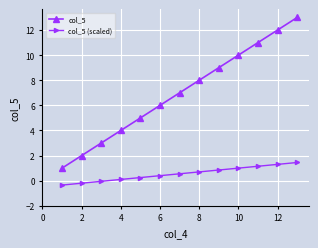

Rank the series by their average value, from lowest to highest.

col_5 (scaled), col_5